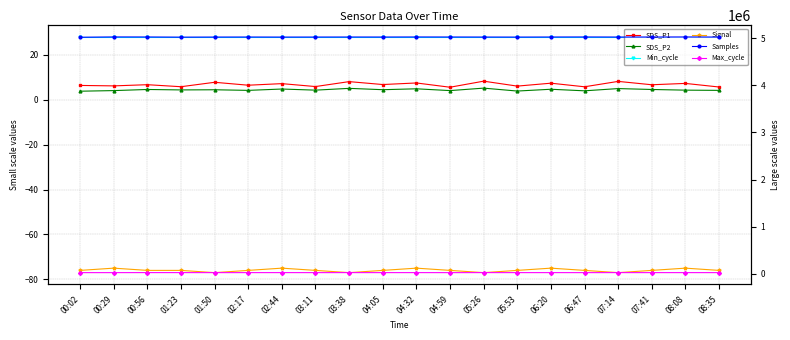

At which category is the sum across all series the highest?

08:08